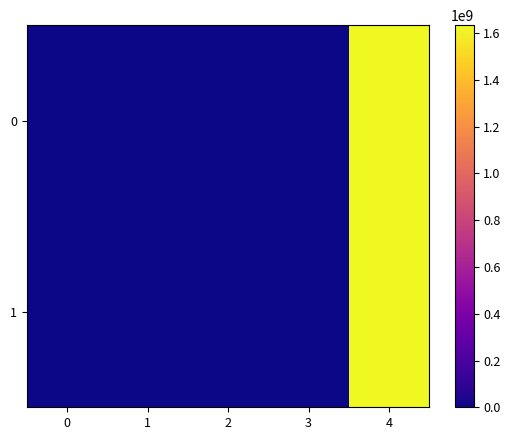

At 0, list the series in order from largest to smallest.

1, 0